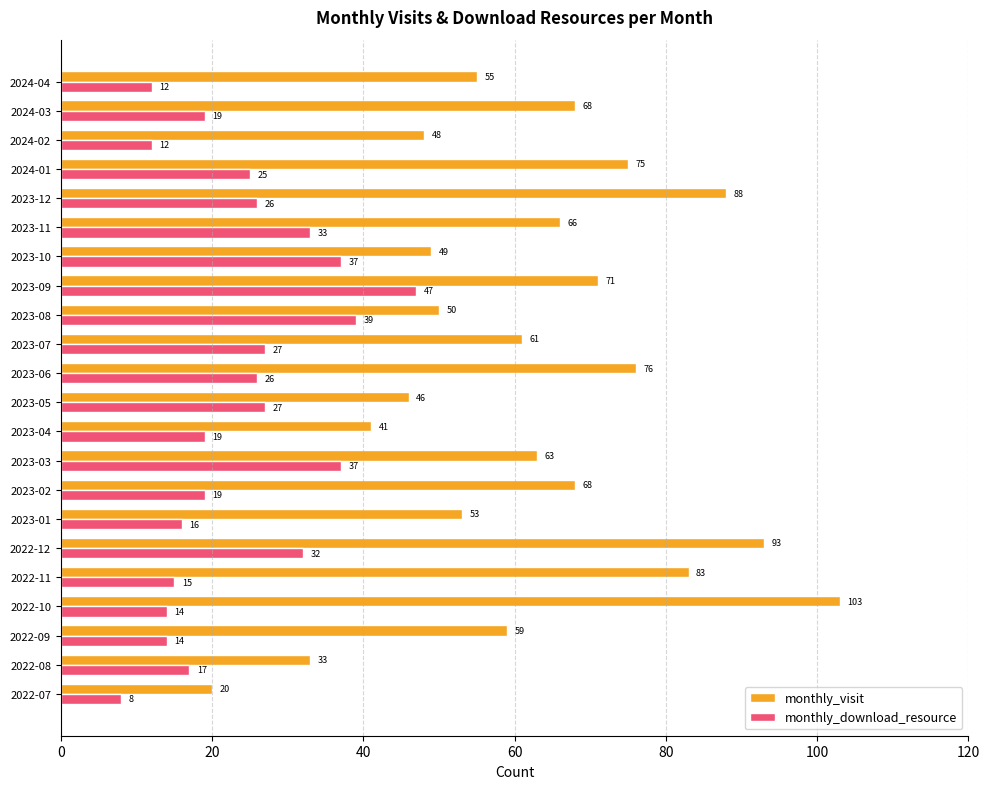

What is the lowest value of the monthly_download_resource series?

8